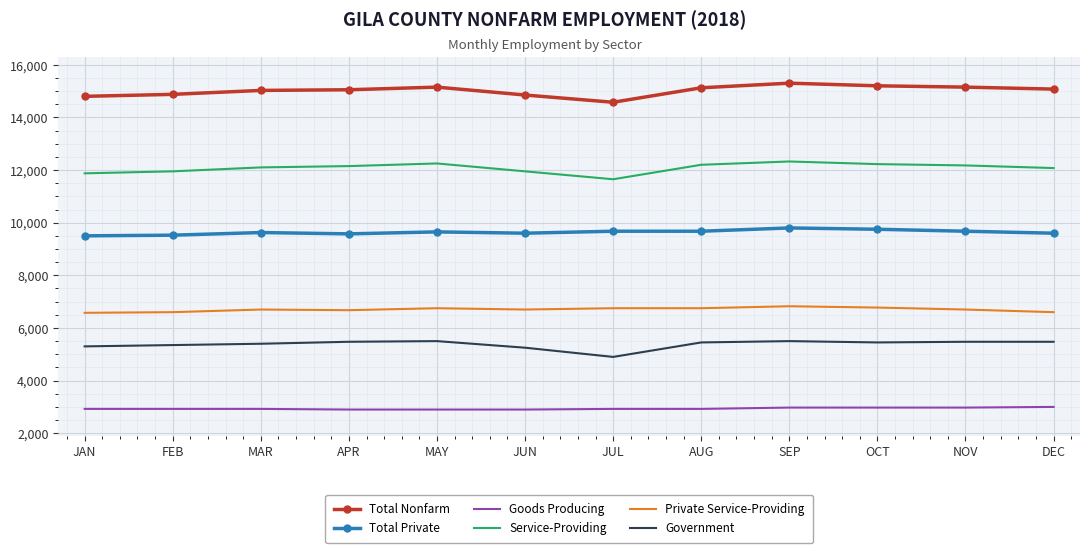

True or false: Government and Private Service-Providing intersect in this chart.

False